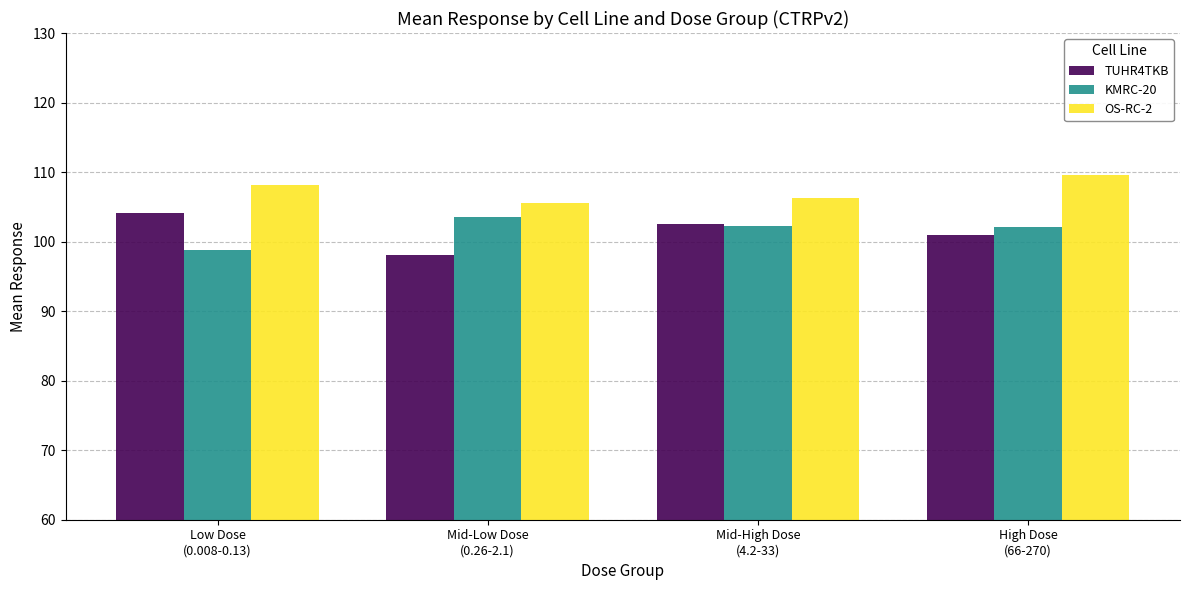

At which label is TUHR4TKB closest to 101?

High Dose
(66-270)